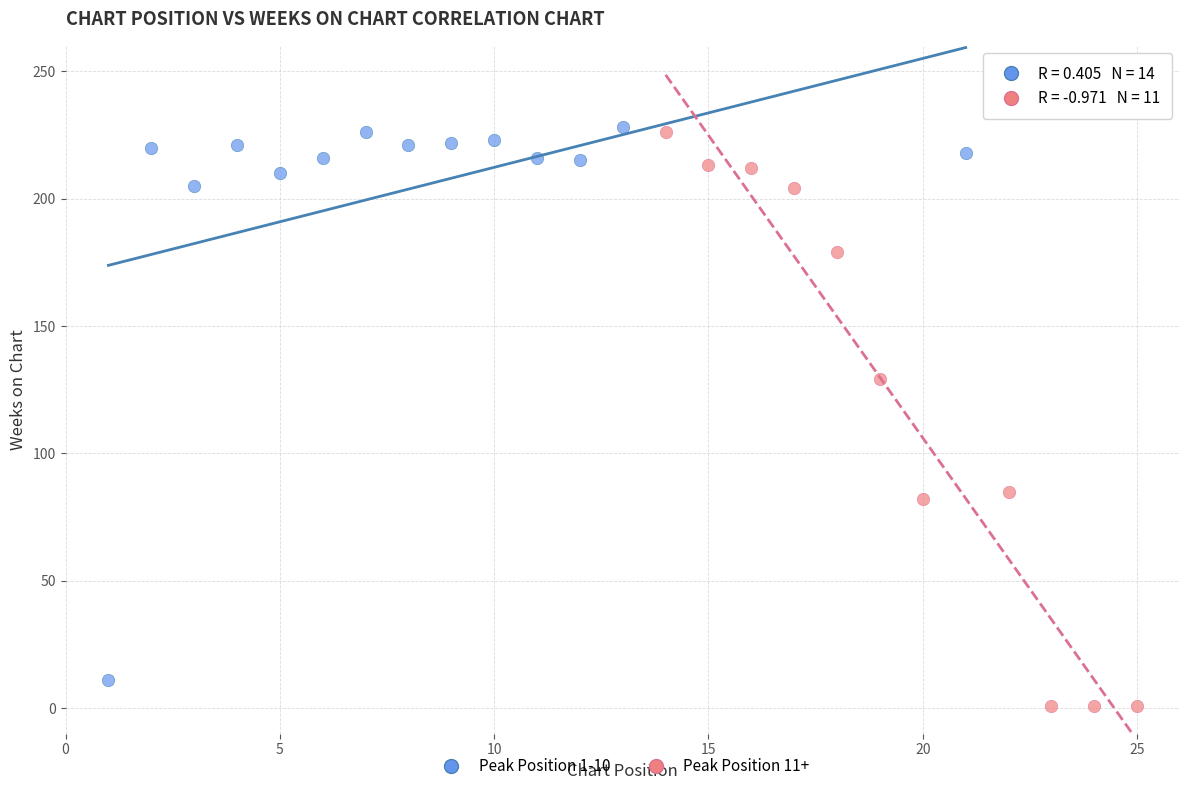

Which series has the largest Y range (max minus min)?

Peak Position 11+